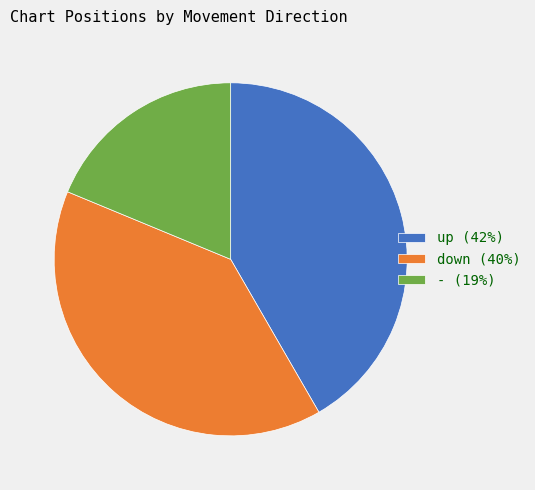

Which slice is the largest?

up